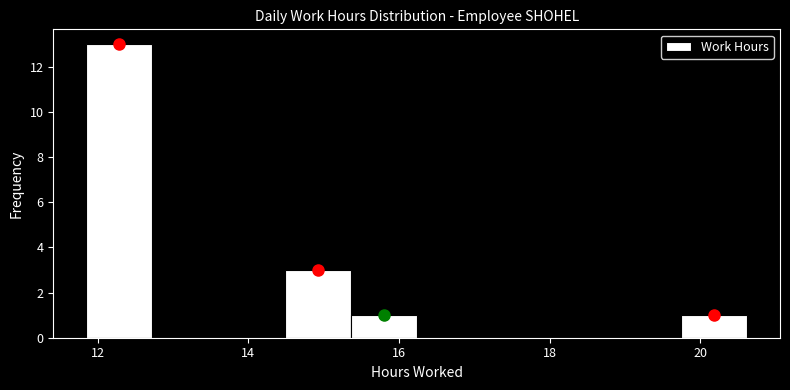

Which range on the x-axis has the tallest bar?

11.8 to 12.8